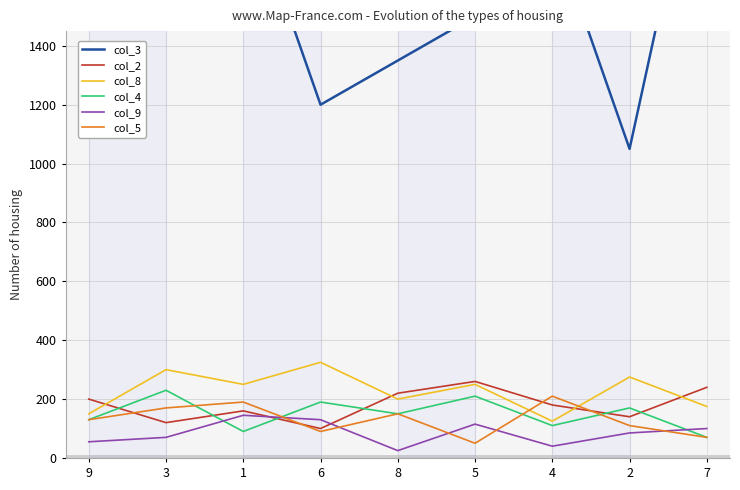

How many distinct data groups are displayed?

6